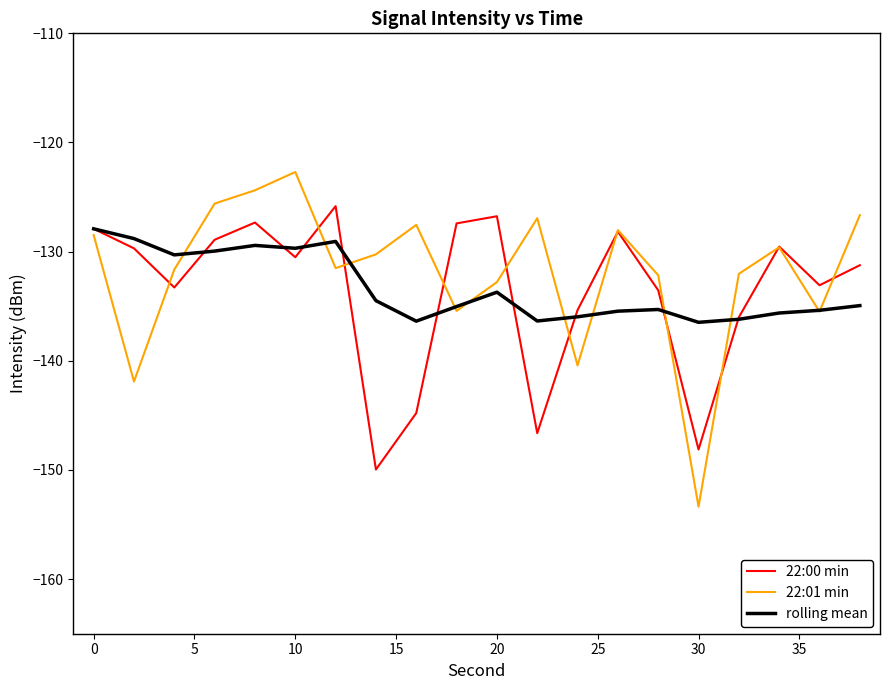

Which series has the widest spread of values?

22:01 min